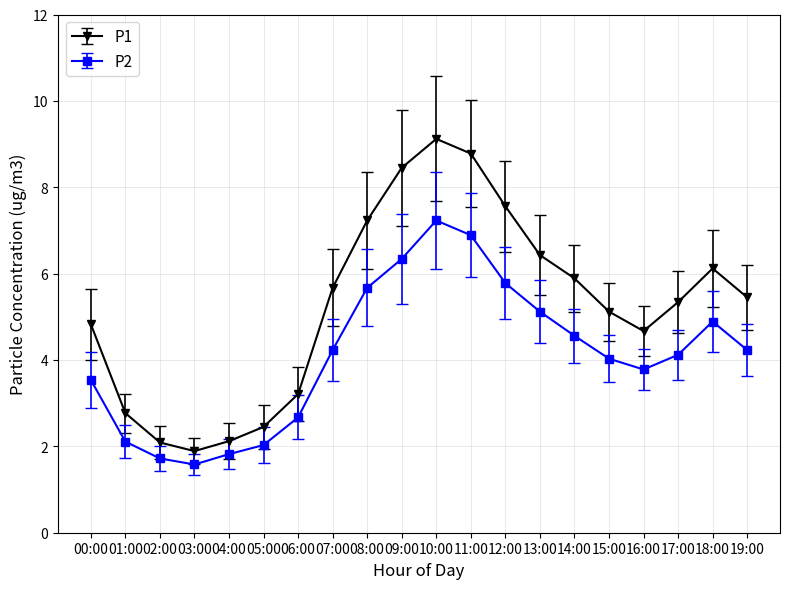

What is the highest value of the P1 series?

9.1